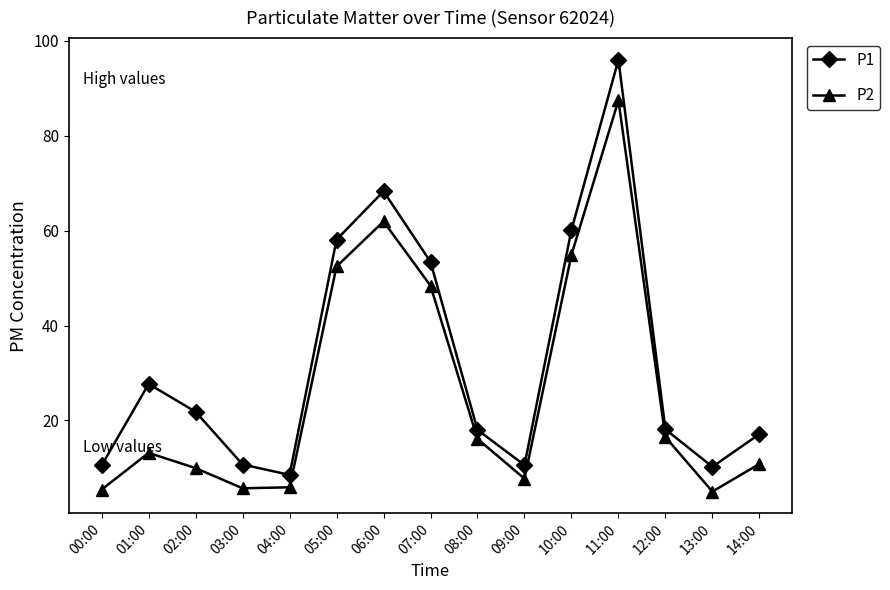

Which series has the largest total across all categories?

P1